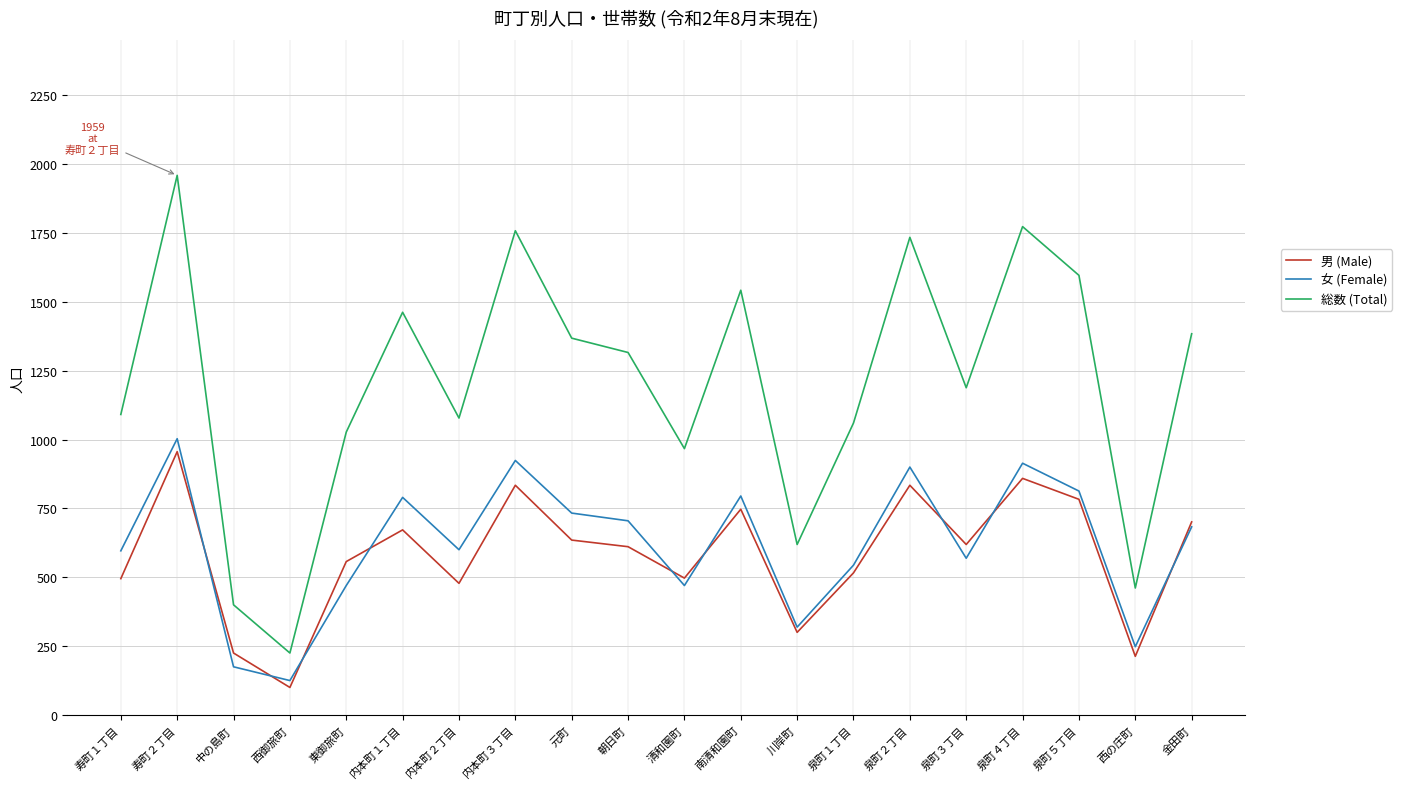

What is the total value across all series at 朝日町?

2632